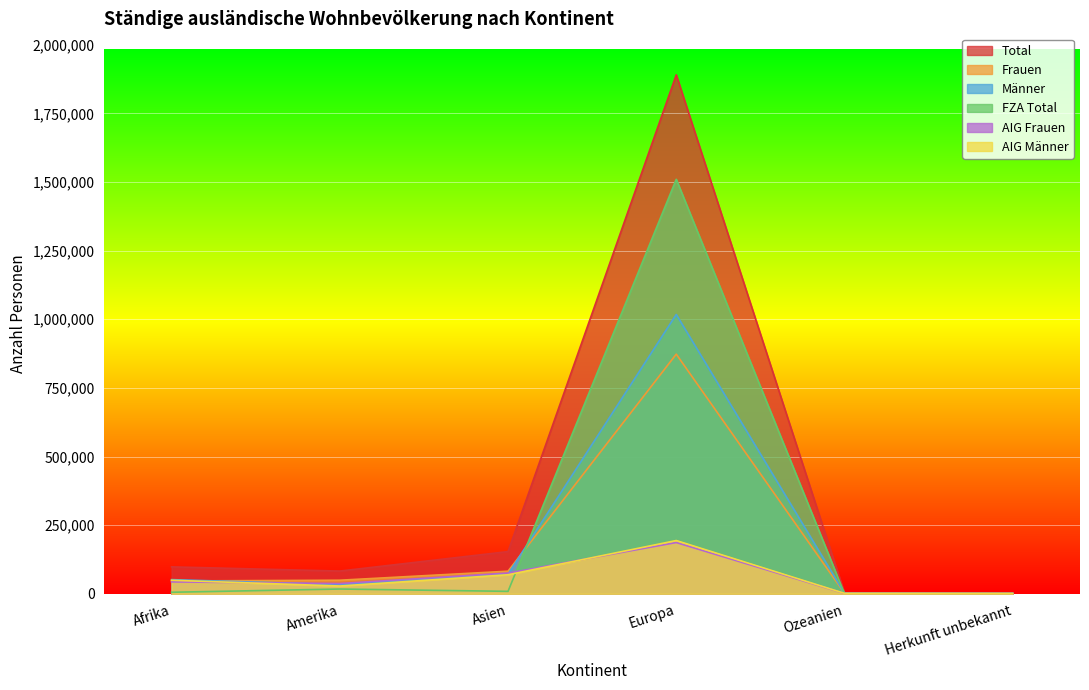

Reading left to right, transcribe all the data shown in this chart.

Total: 98027	82760	153624	1890226	3641	2267
Frauen: 46537	49378	82208	872855	1743	949
Männer: 51490	33382	71416	1017371	1898	1318
FZA Total: 5486	17271	8847	1509668	768	51
AIG Frauen: 43288	37218	75441	186655	1301	920
AIG Männer: 49253	28271	69336	193903	1572	1296